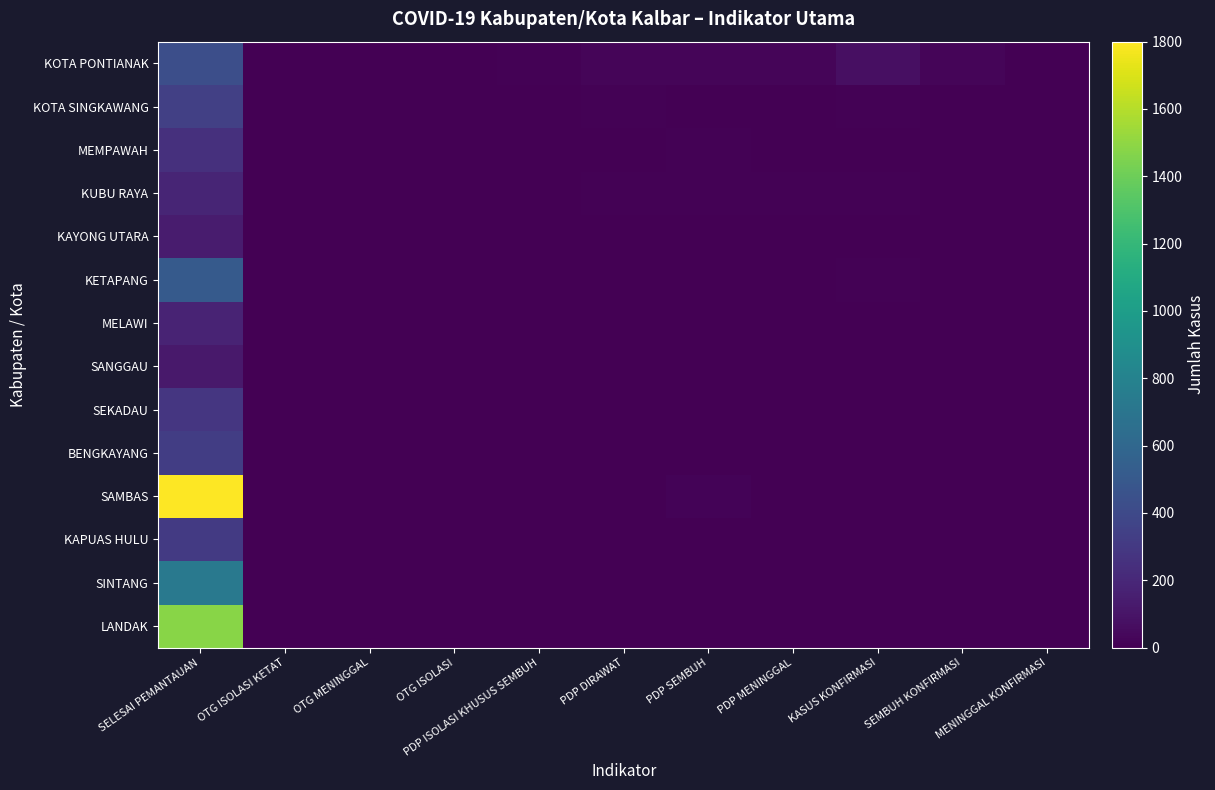

Which label corresponds to the largest value in the chart?

SELESAI PEMANTAUAN